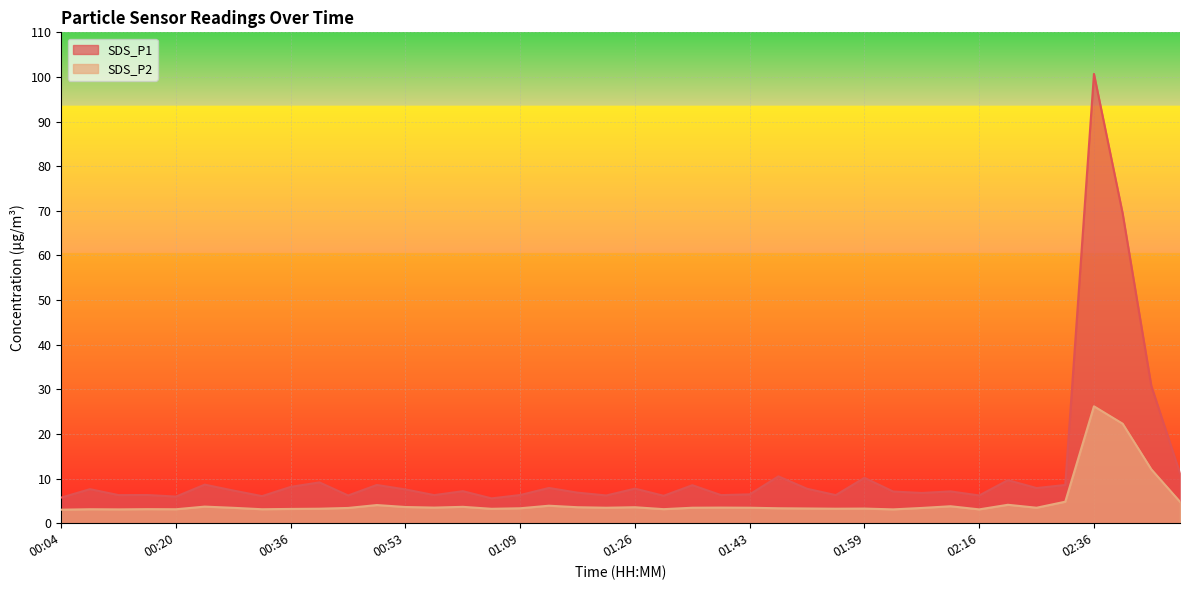

True or false: SDS_P1 and SDS_P2 cross at least once.

False